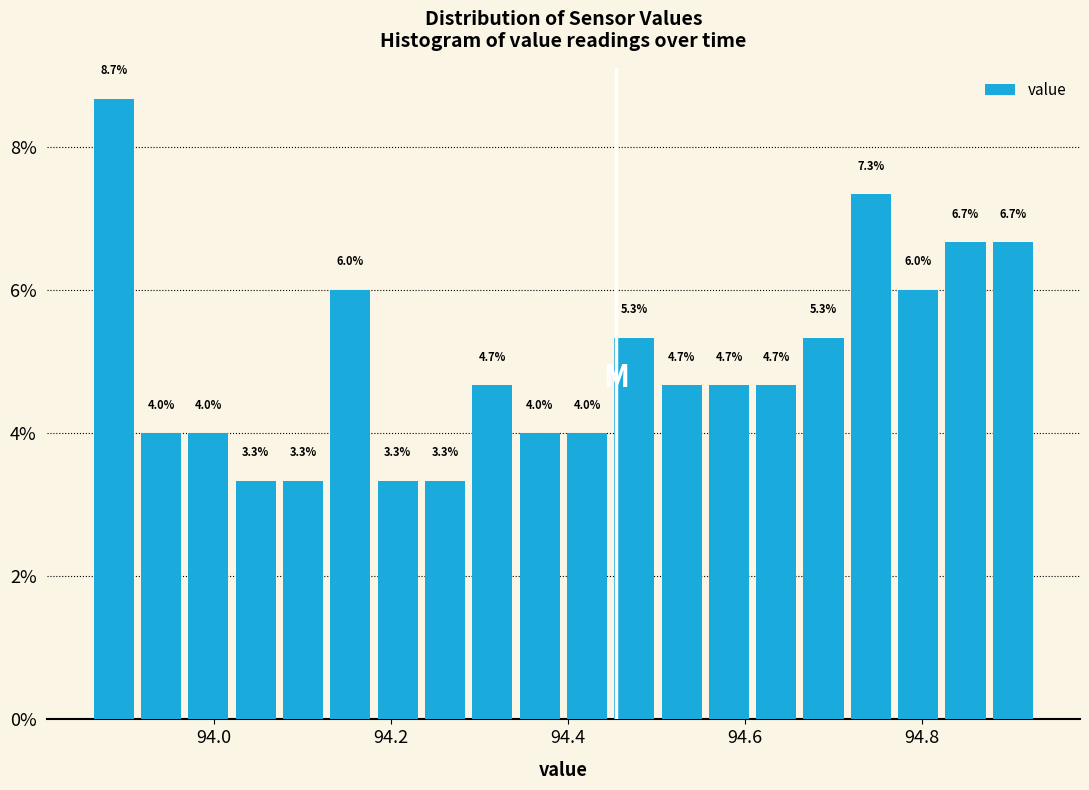

Around what value on the x-axis is the tallest bar? Give the approximate position of its centre, as read against the axis.

93.88